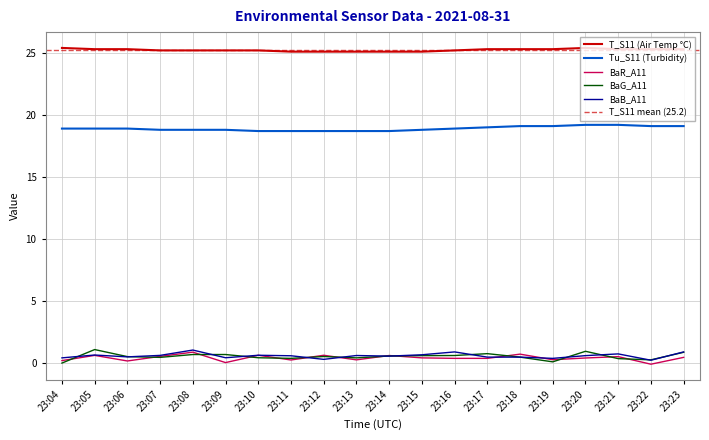

Is it true that Tu_S11 equals 34.4 at 23:21?

False